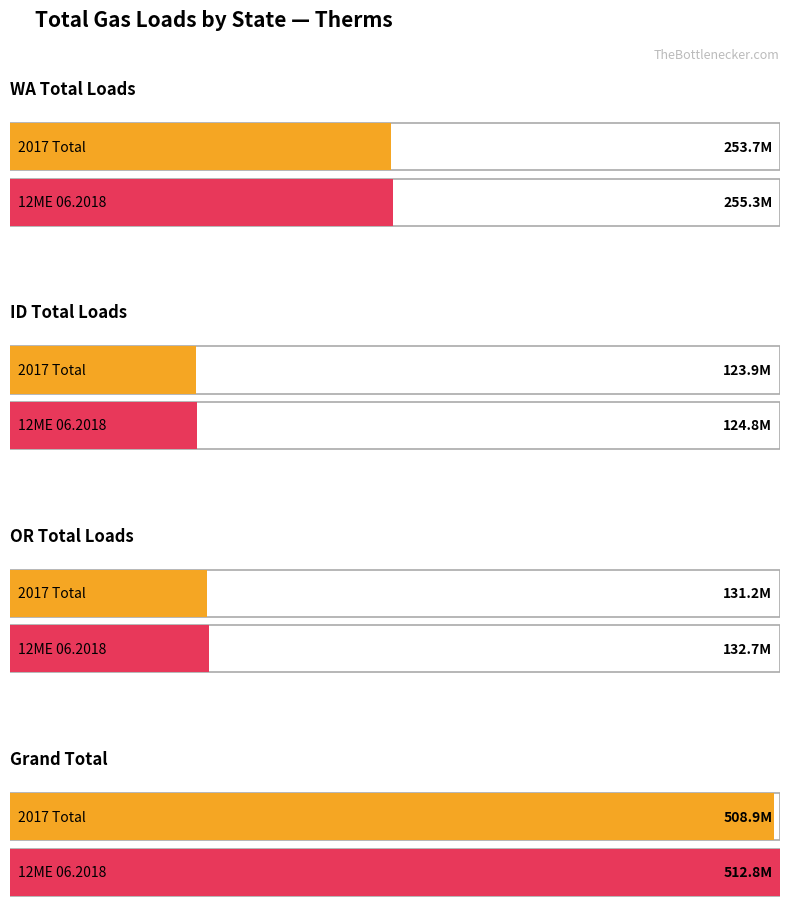

What is the sum of all WA values?

509011848.0